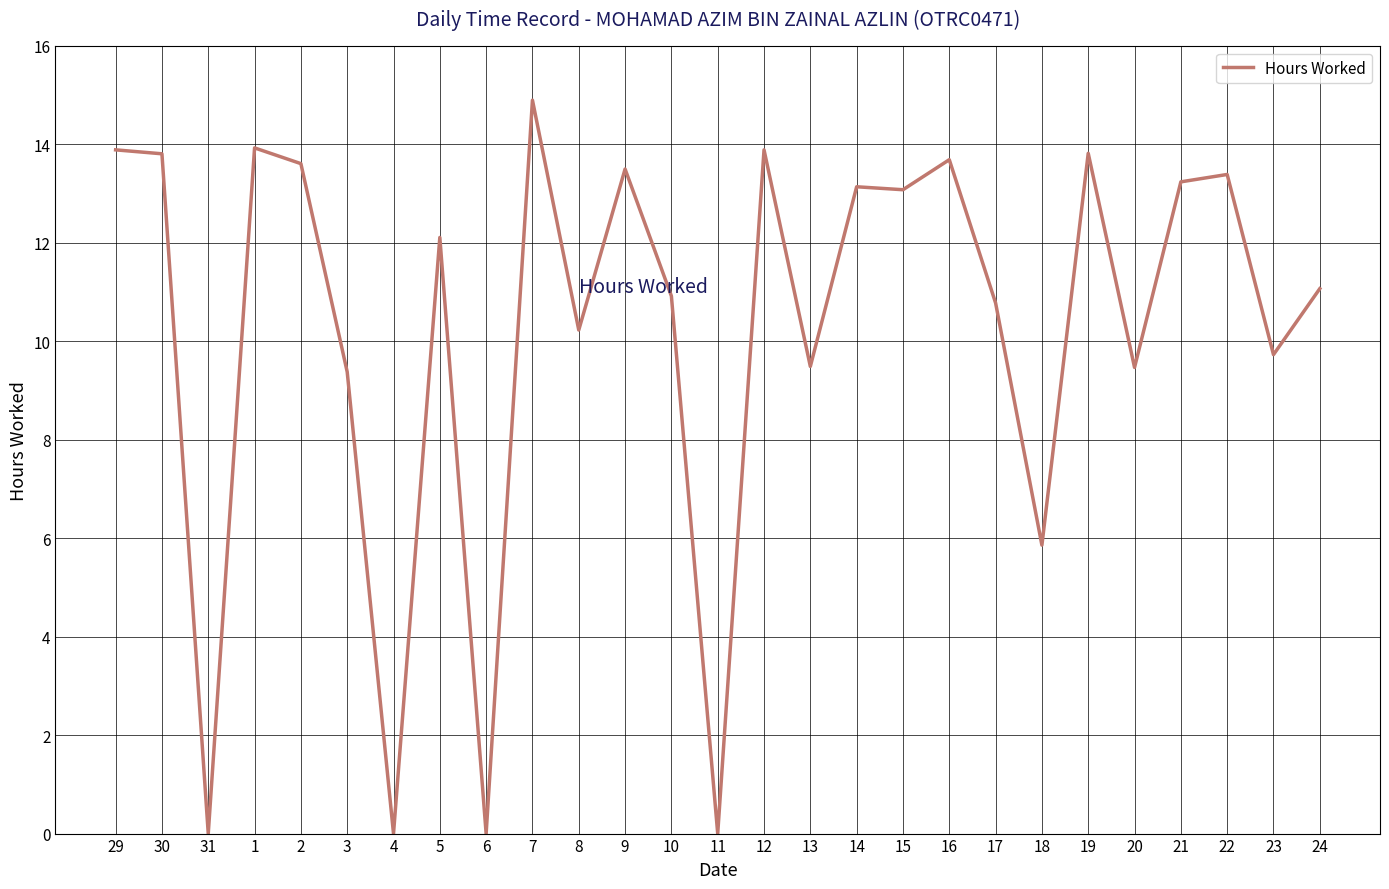

What is the approximate value at 17?

10.8